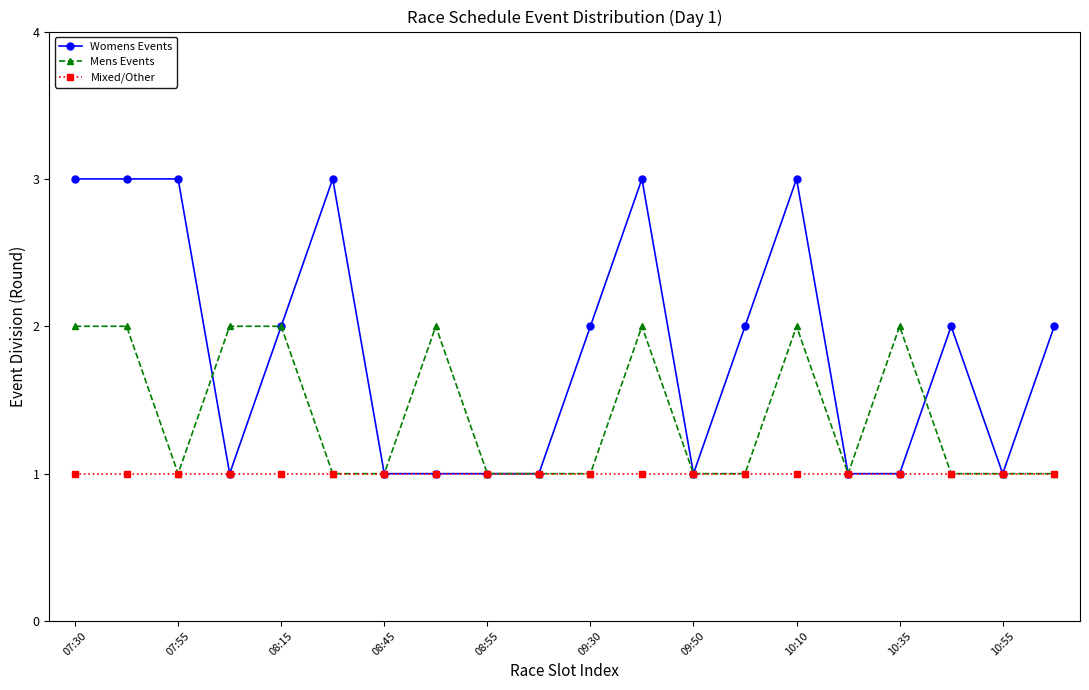

What is the maximum value shown in the chart?

3